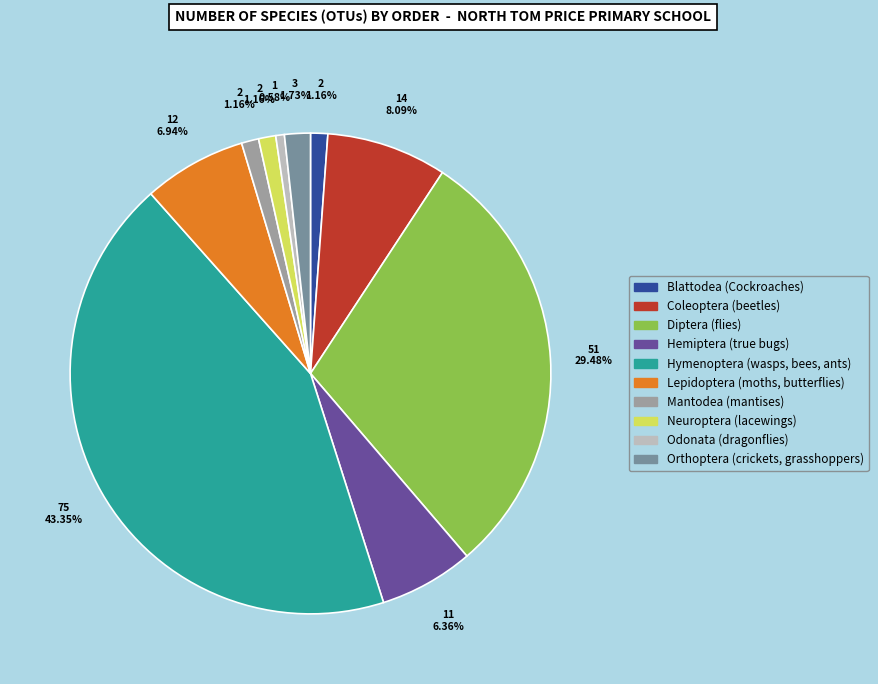

Which slice is the largest?

Hymenoptera (wasps, bees, ants)